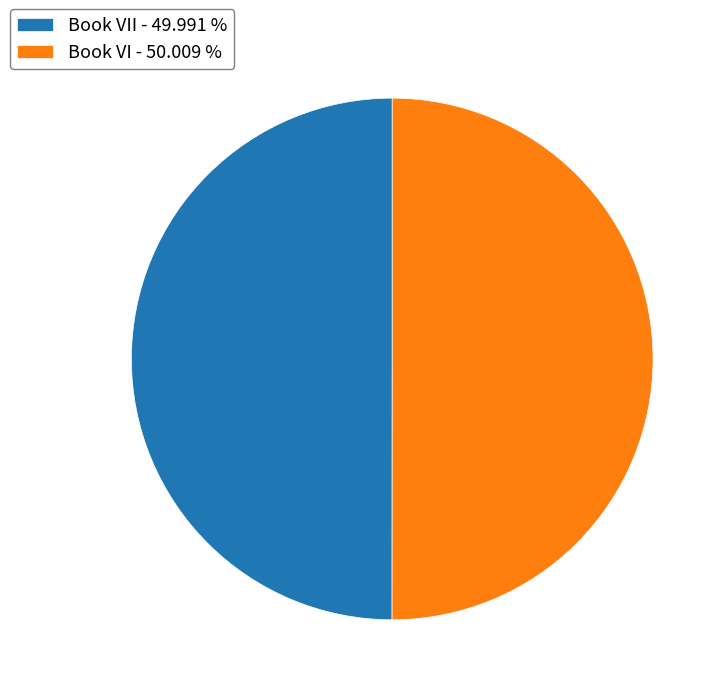

Count the number of slices in the pie.

2